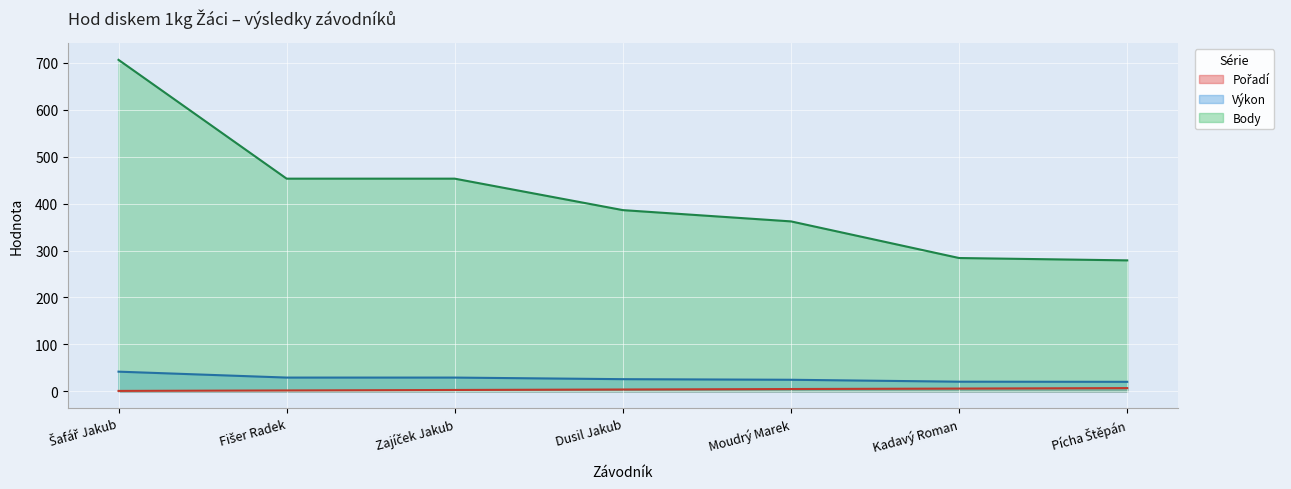

True or false: Body and Výkon cross at least once.

False